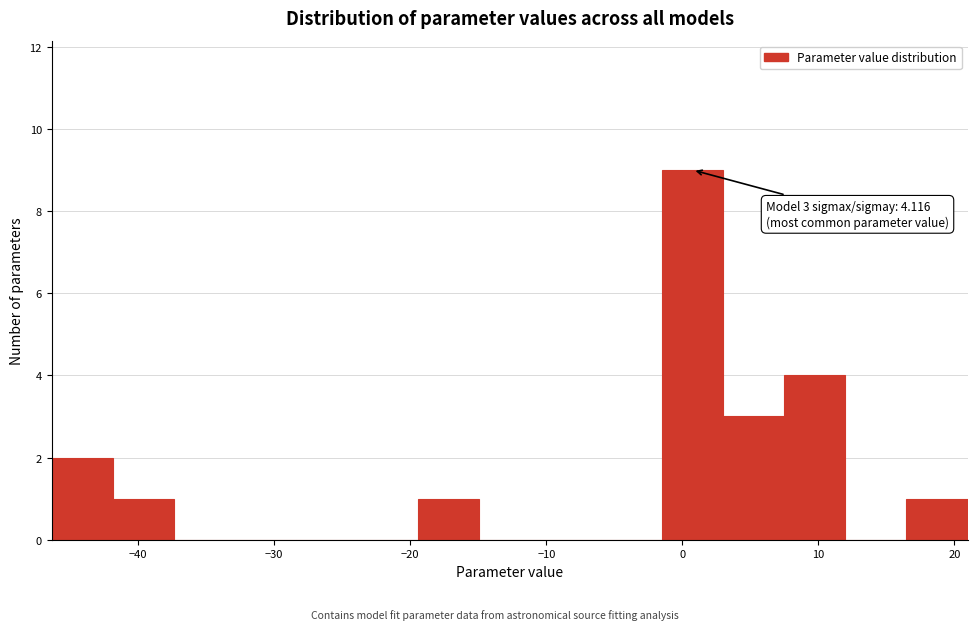

Over which range of the x-axis is the bar tallest?

-1 to 3